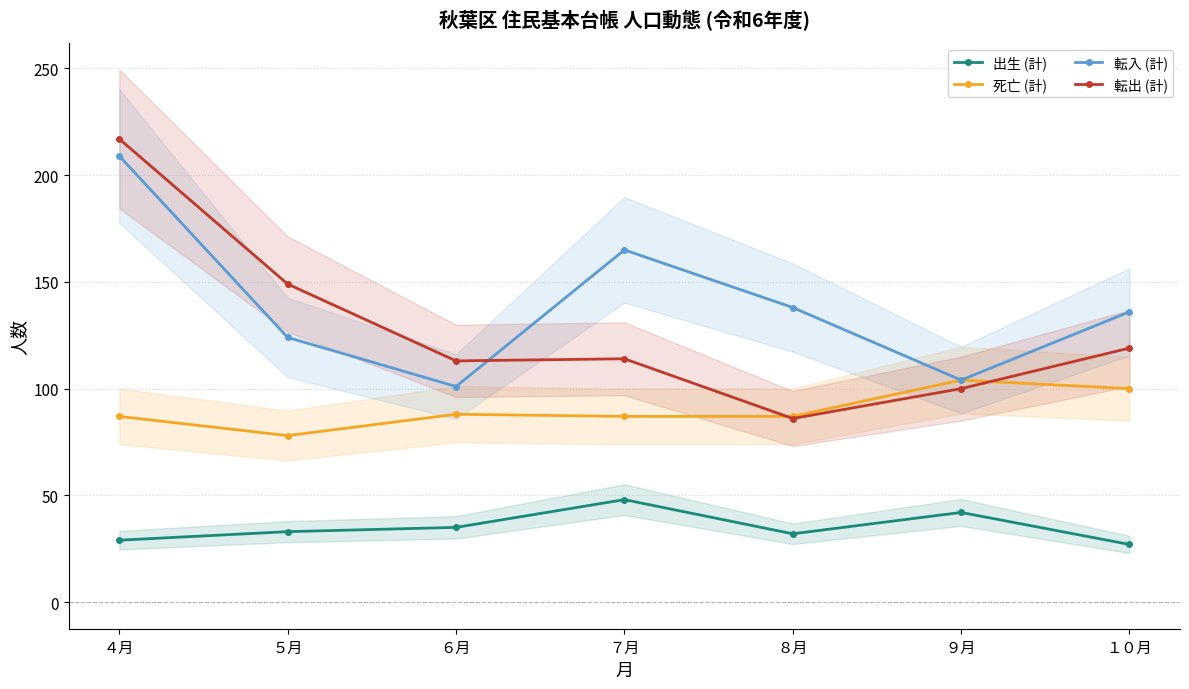

What are all the series names shown in the legend?

出生 (計), 死亡 (計), 転入 (計), 転出 (計)